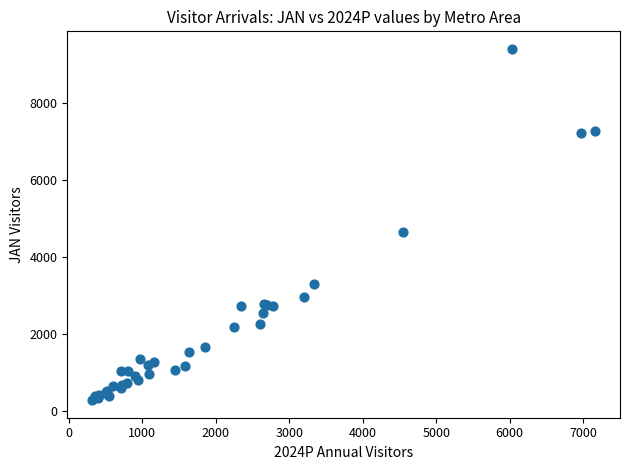

What Y value in the scatter plot is closest to 4847?

4666.0